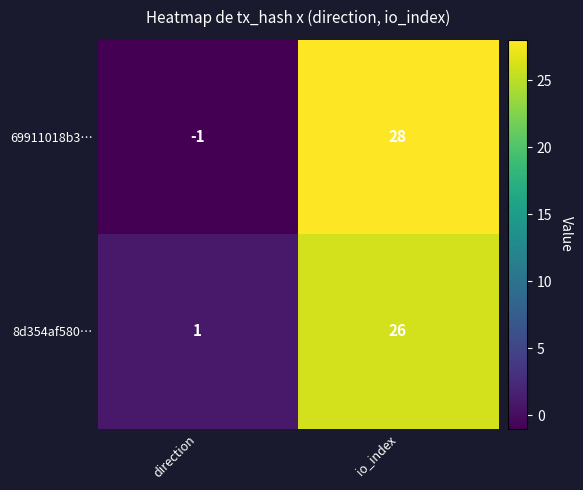

At which category is the sum across all series the highest?

io_index